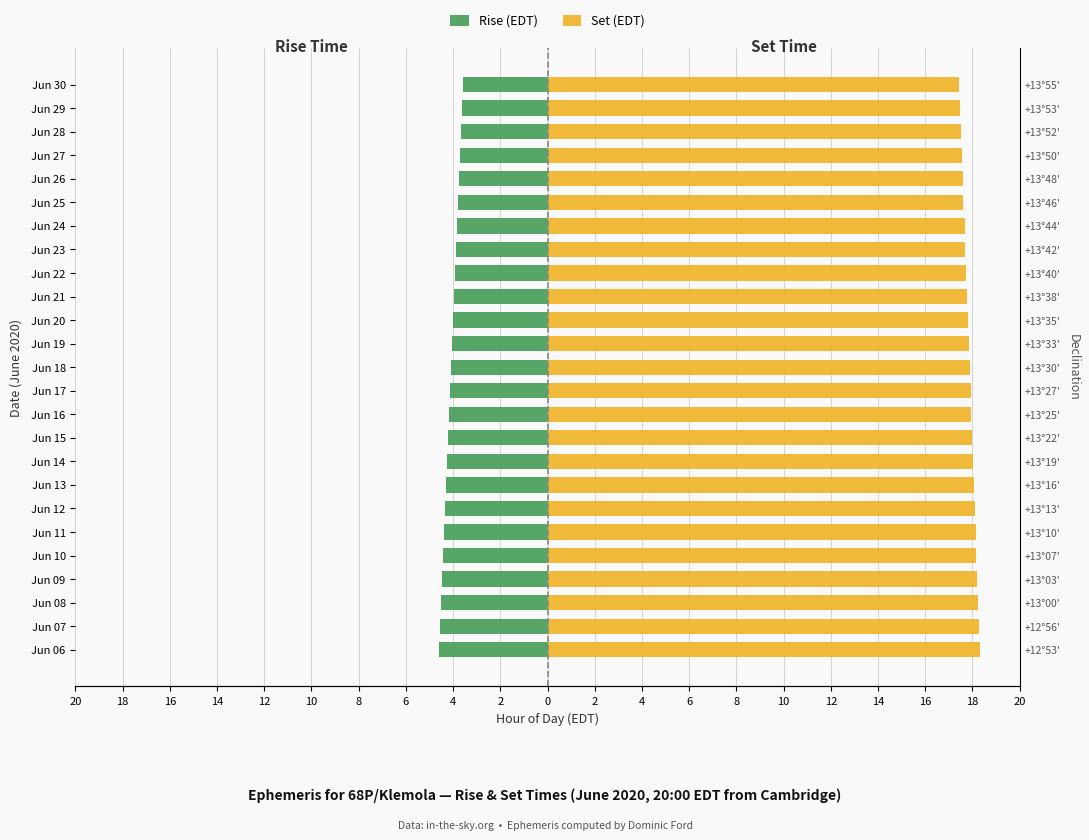

What is the value of the Rise (EDT) bar at the 1st from the left?

-4.6